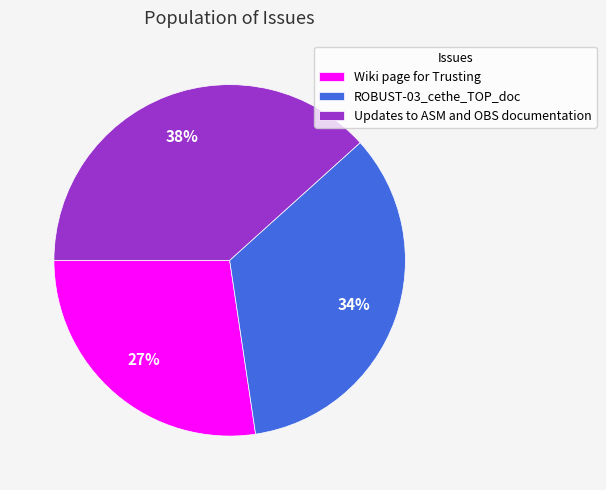

What is the smallest slice in the pie chart?

Wiki page for Trusting